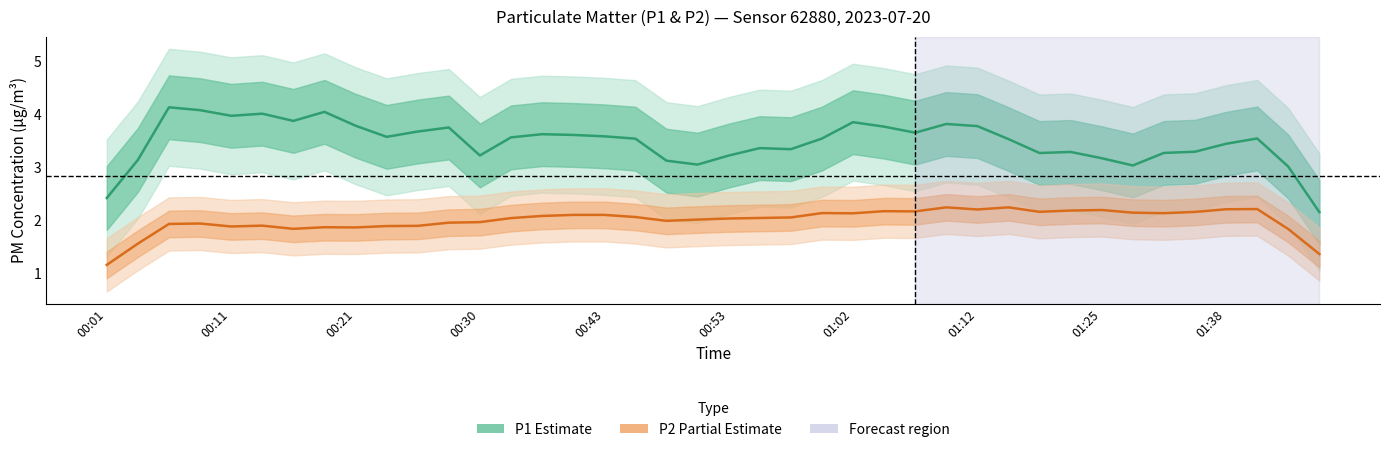

Is the value of P1 (Estimate) at 00:01 greater than the value of P2 (Partial Estimate) at 15?

Yes